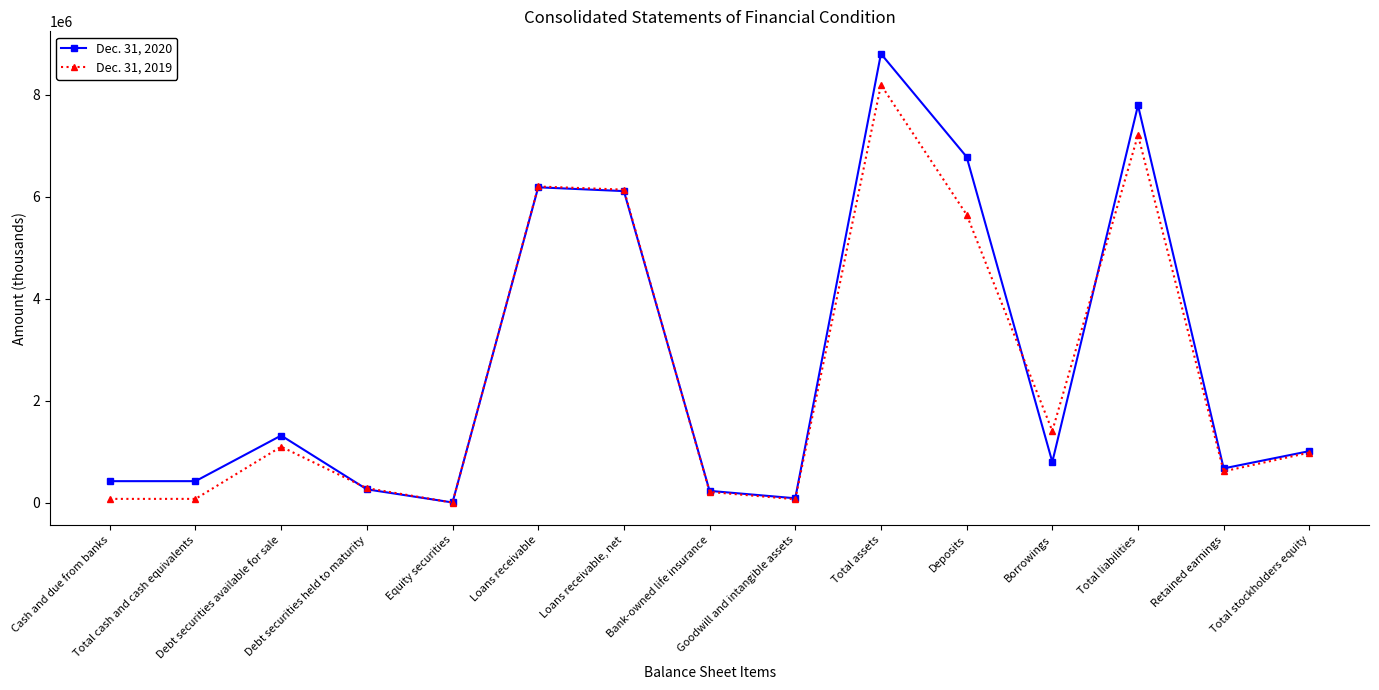

True or false: Dec. 31, 2019 has more than 0 interior local peaks.

True